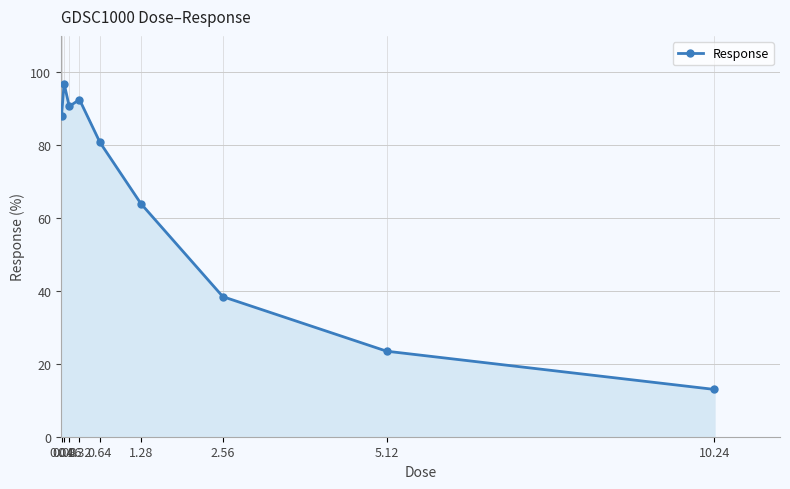

What is the greatest value displayed?

96.9